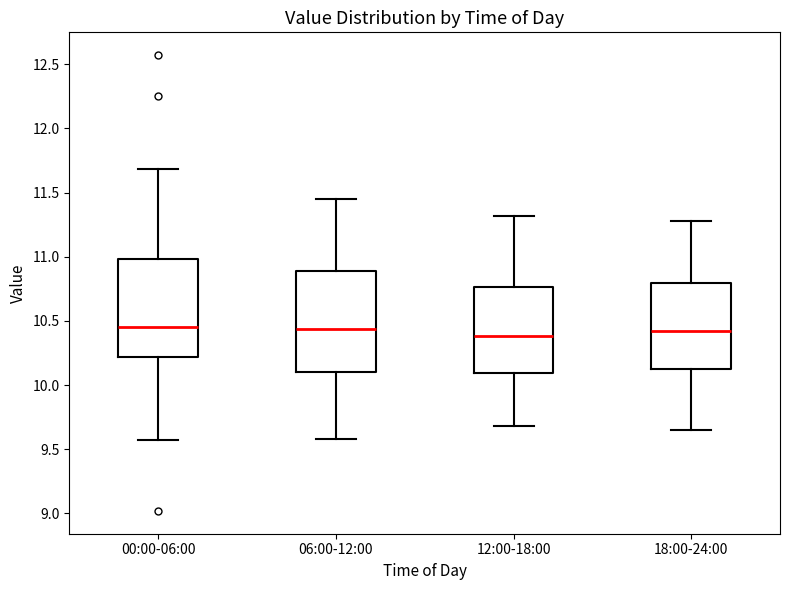

Reading left to right, transcribe this box plot: for each box, give where its median line is, the range the box spans, and where its two whiskers end, as read against the y-axis. The values are not printed on the chart, so give them approximately, as read against the axis.

00:00-06:00: median 10.45, box 10.20 to 11.00, whiskers 9.55 to 11.70
06:00-12:00: median 10.45, box 10.10 to 10.90, whiskers 9.60 to 11.45
12:00-18:00: median 10.40, box 10.10 to 10.75, whiskers 9.70 to 11.30
18:00-24:00: median 10.40, box 10.10 to 10.80, whiskers 9.65 to 11.30